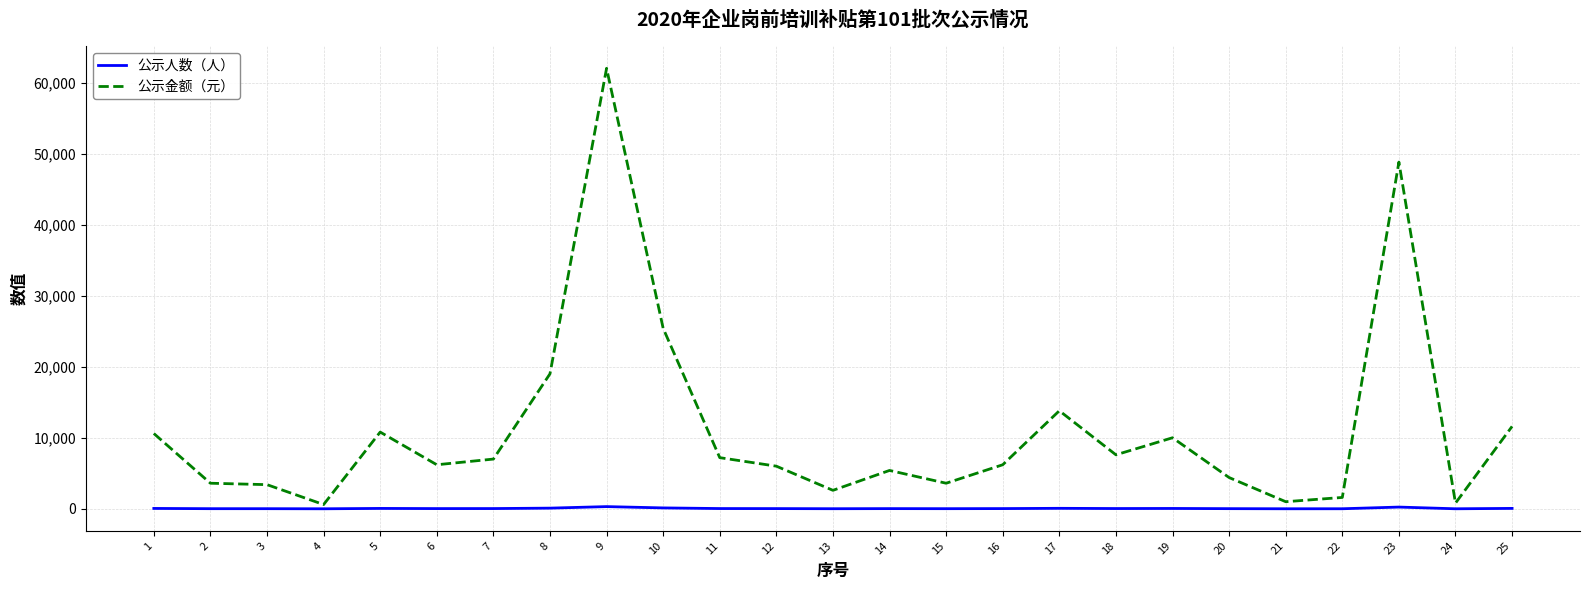

What is the greatest value displayed?

62000